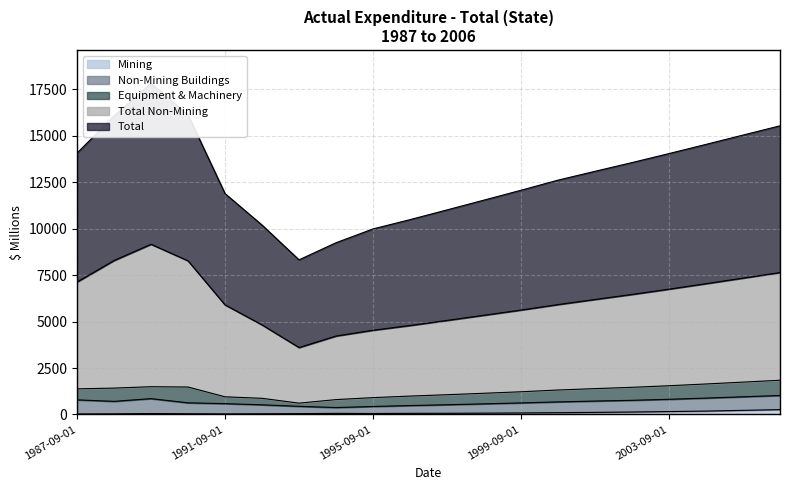

What is the sum of the Total Non-Mining values at 1992-09-01 and 2006-09-01?

12462